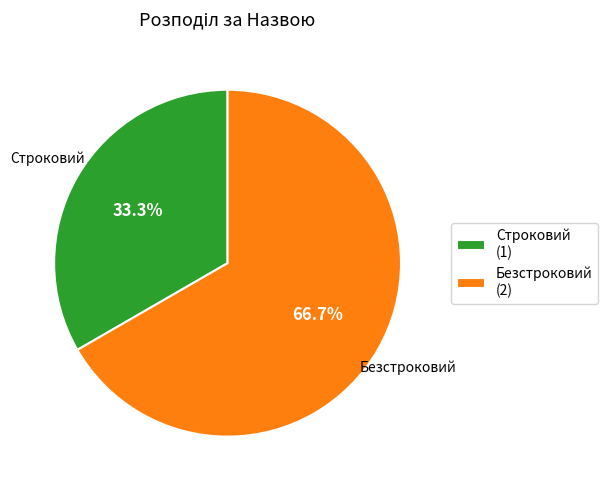

Combined, do Строковий and Безстроковий account for over 50%?

Yes